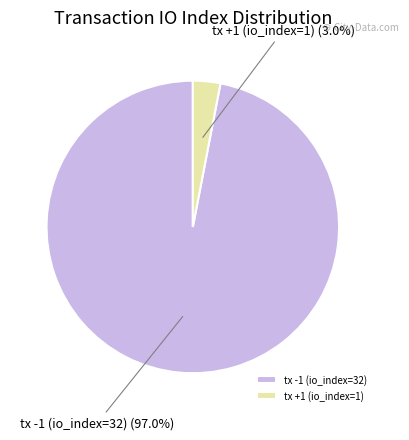

Between tx -1 (io_index=32) and tx +1 (io_index=1), which is larger?

tx -1 (io_index=32)